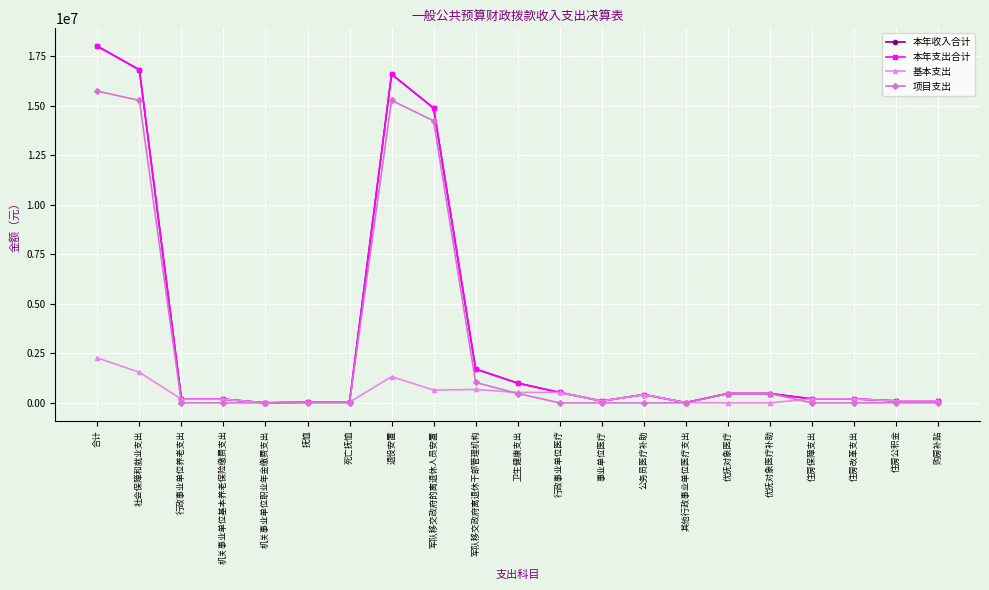

True or false: 项目支出 and 本年收入合计 cross at least once.

False